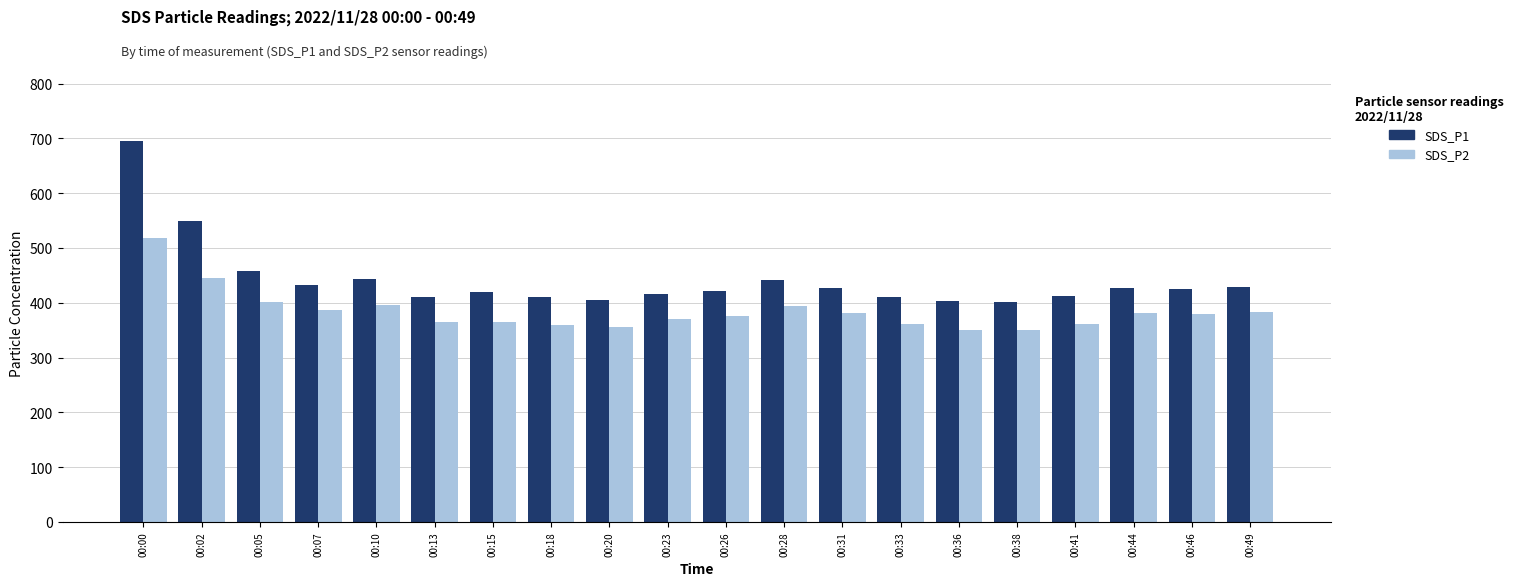

The value of SDS_P2 at 00:38 is 561.3. True or false?

False